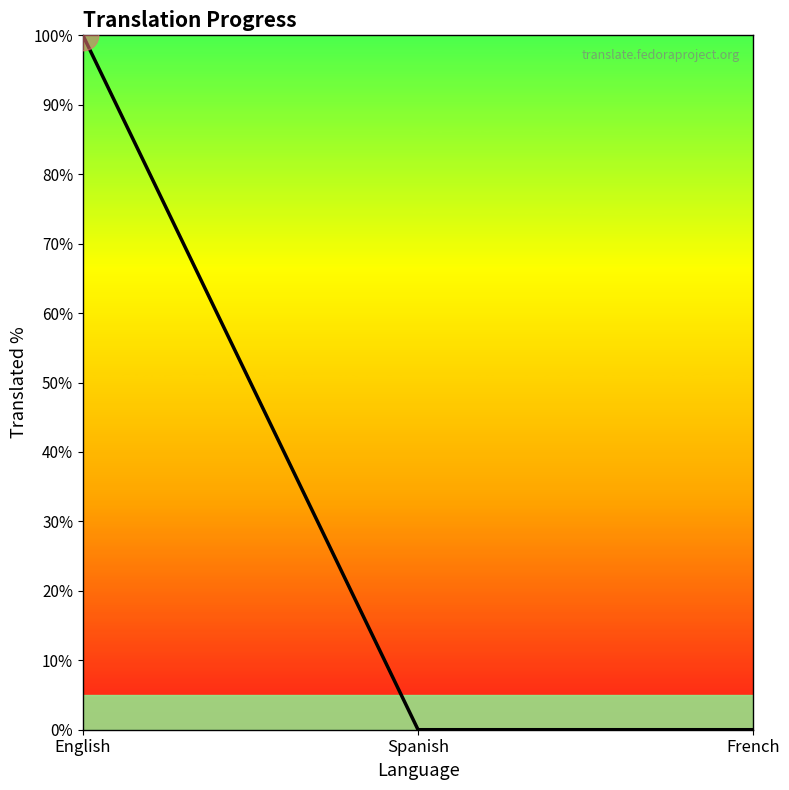

Rank the categories by value from highest to lowest.

English, Spanish, French